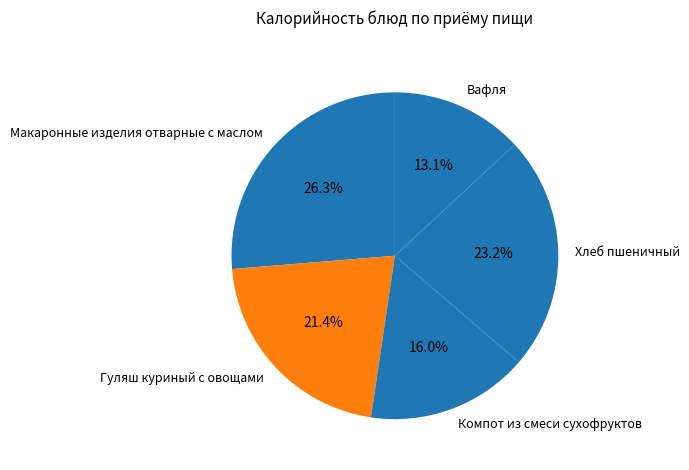

To the nearest percent, what percentage of the pie is Хлеб пшеничный?

23%